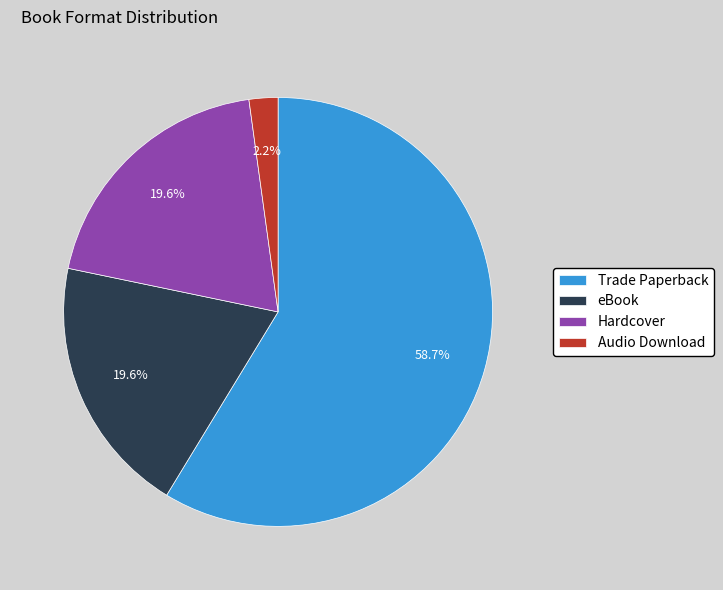

To the nearest percent, what is the difference between the Hardcover and Trade Paperback slice percentages?

39%